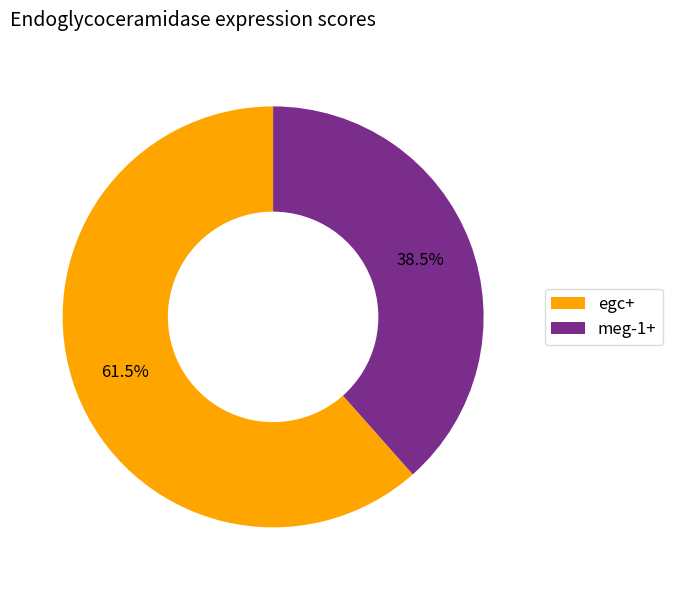

To the nearest percent, what is the average slice percentage?

50%